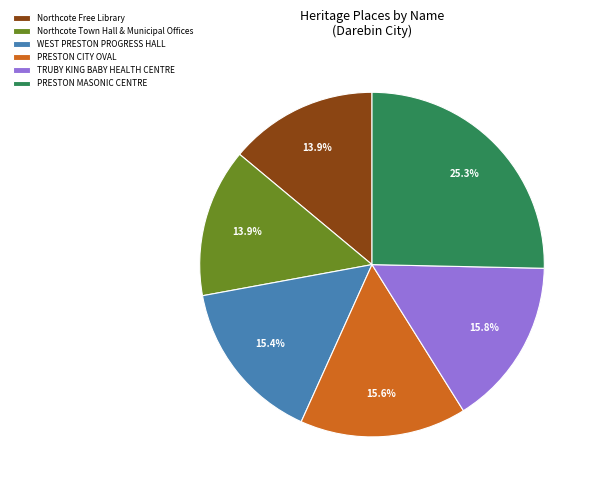

What percentage is NOT represented by WEST PRESTON PROGRESS HALL?

84.6%